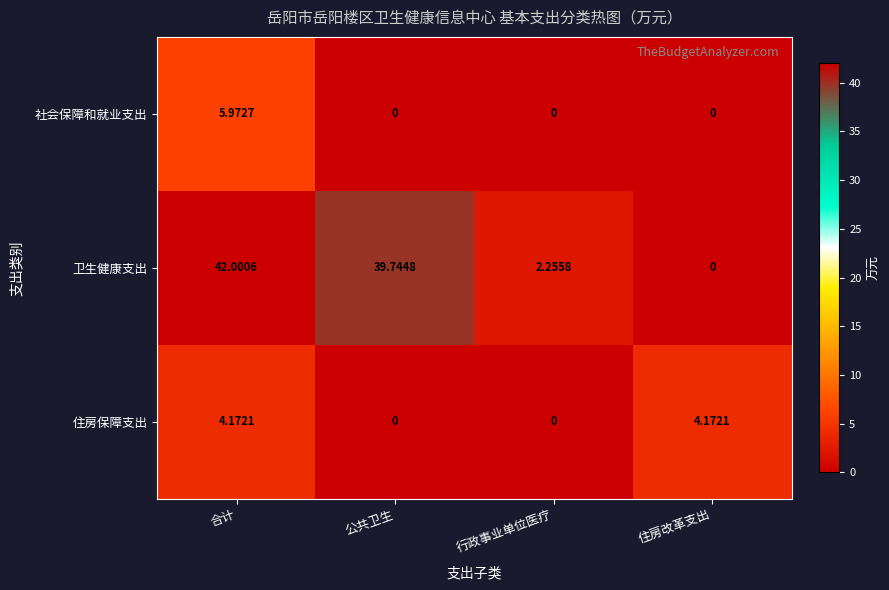

Which series changed the most between 合计 and 行政事业单位医疗?

卫生健康支出